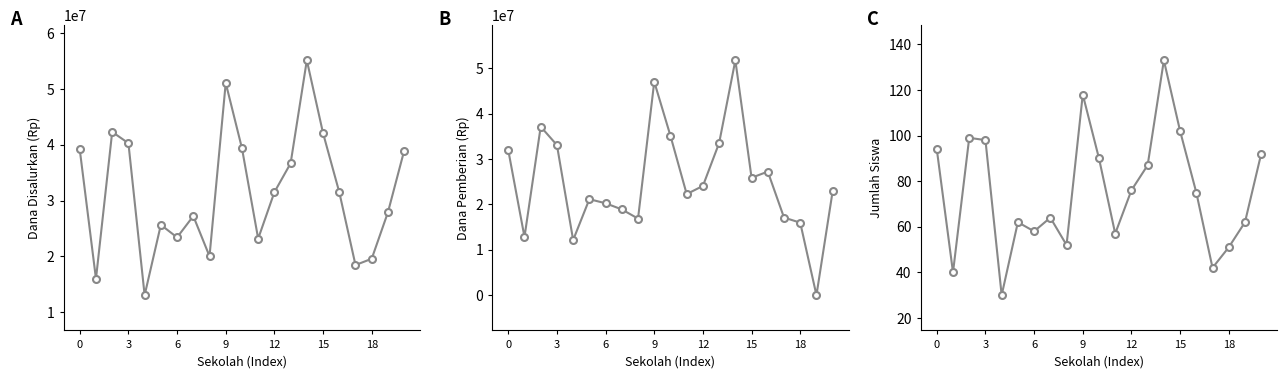

What is the approximate value of Siswa Disalurkan at 17?

42